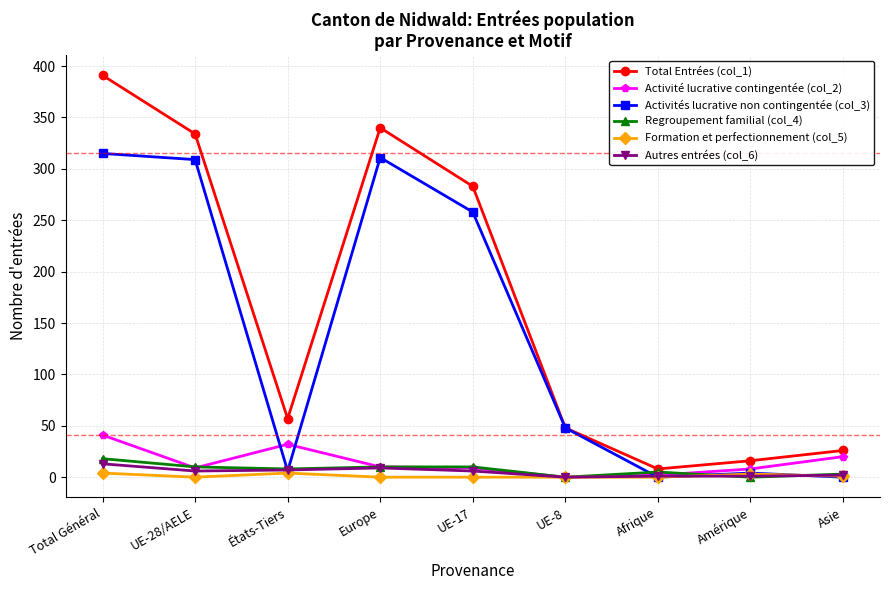

How many Regroupement familial (col_4) values are between 3 and 10?

6